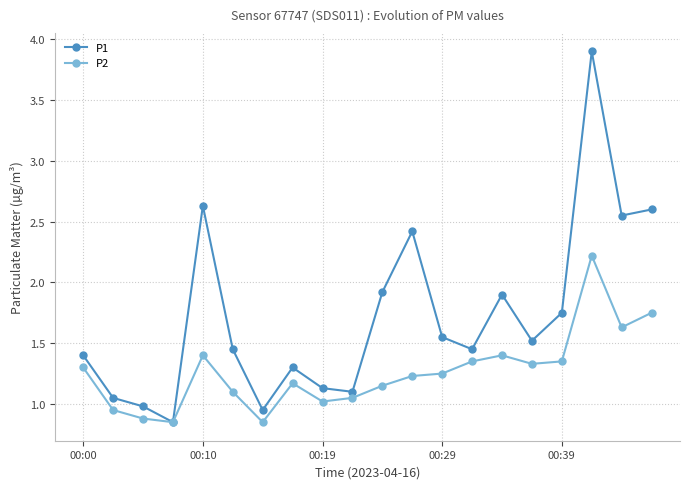

True or false: P2 has more than 2 points higher than both neighbors.

True